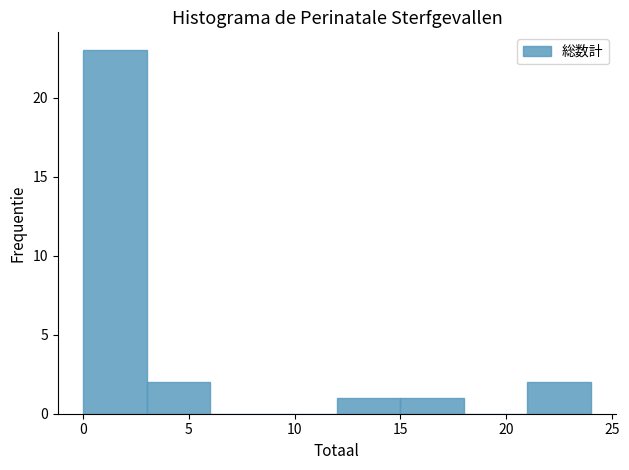

Reading left to right, list every bar in this chart as the range it spans on the x-axis followed by its height. The values are not printed on the chart, so give them approximately, as read against the axis.

0 to 3: 23
3 to 6: 2
6 to 9: 0
9 to 12: 0
12 to 15: 1
15 to 18: 1
18 to 21: 0
21 to 24: 2